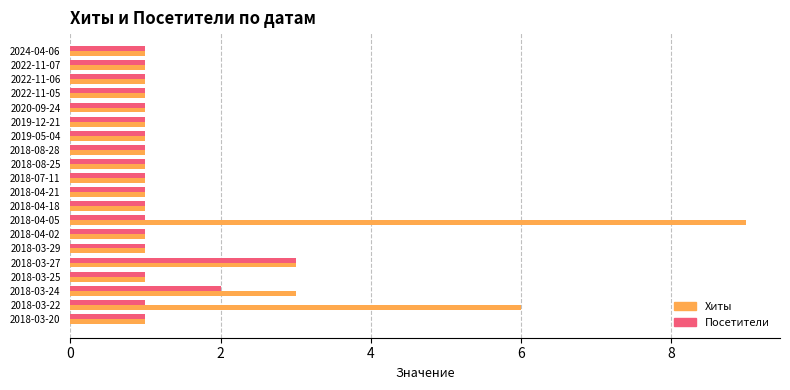

At which label does Посетители reach its peak?

2018-03-27